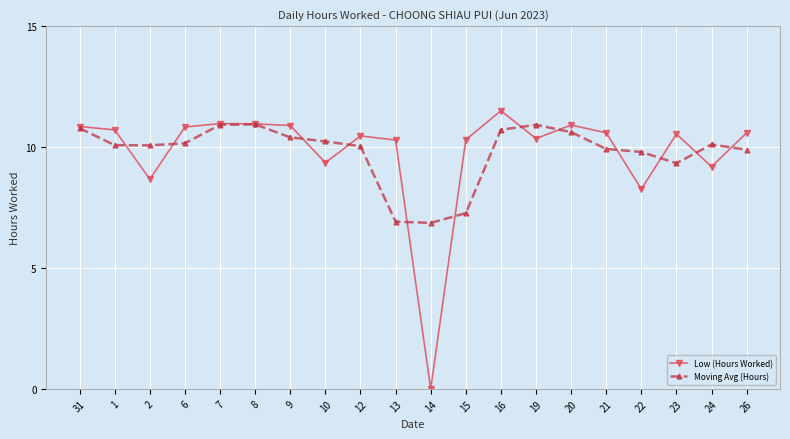

The Moving Avg (Hours) series shows 13.8 at 26. True or false?

False